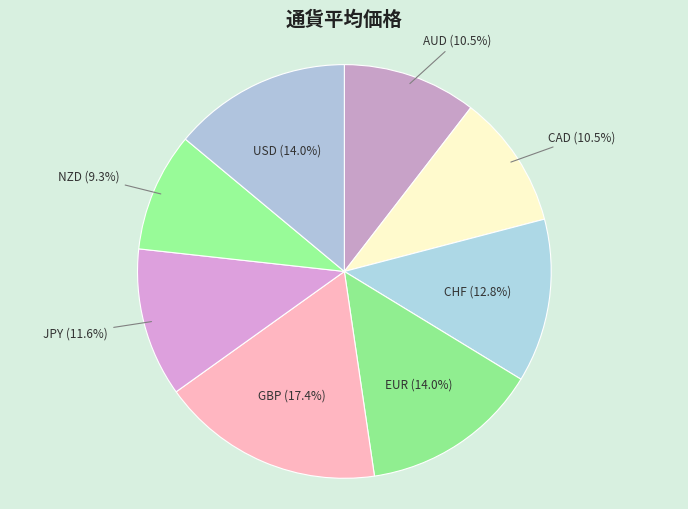

Which slice is the largest?

GBP